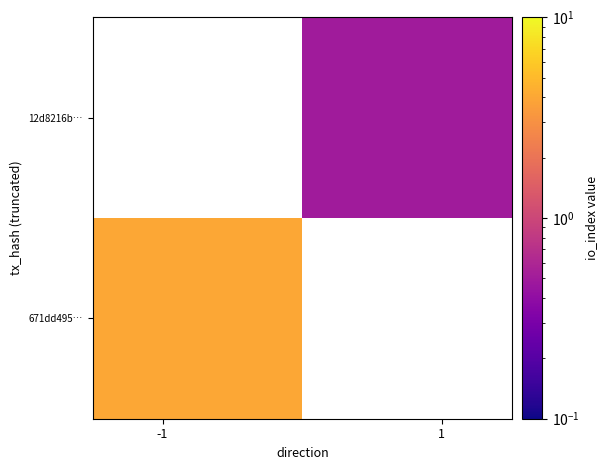

How many values in 671dd495… are above zero?

1